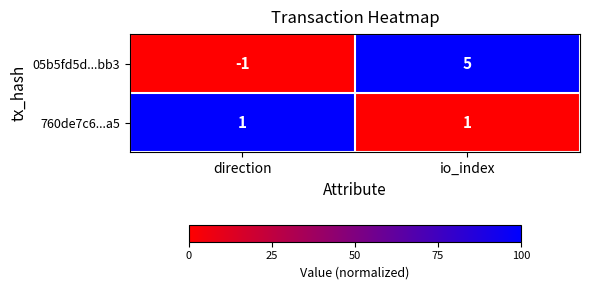

Is it true that 05b5fd5d...bb3 equals 5 at io_index?

True